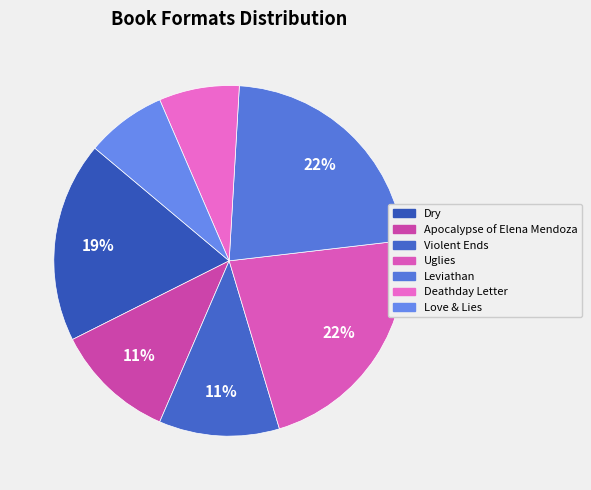

To the nearest percent, what is the average slice percentage?

14%